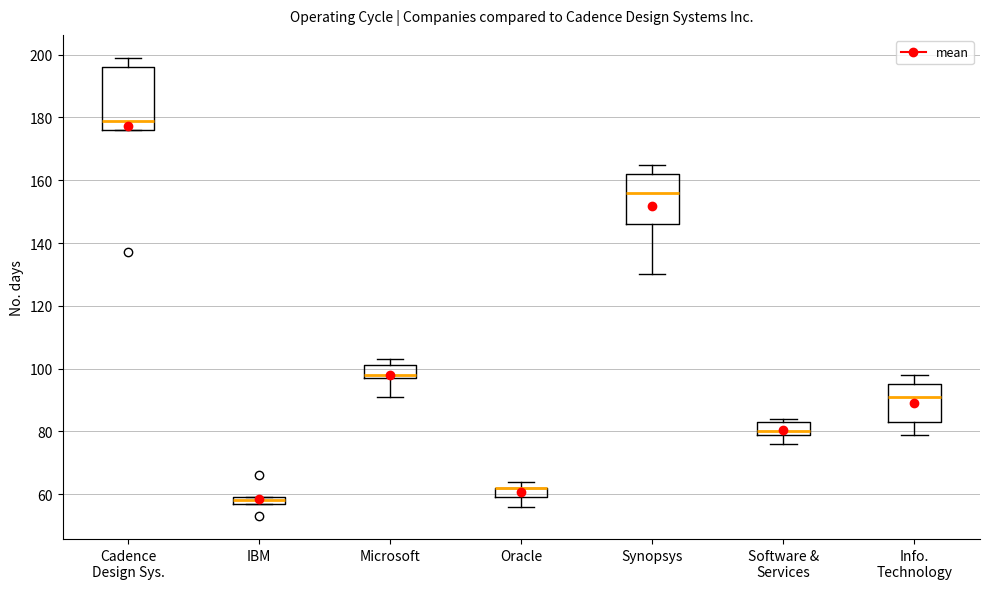

Where is the lower edge of the box for Software & Services on the y-axis? The values are not printed on the chart, so give them approximately, as read against the axis.

80